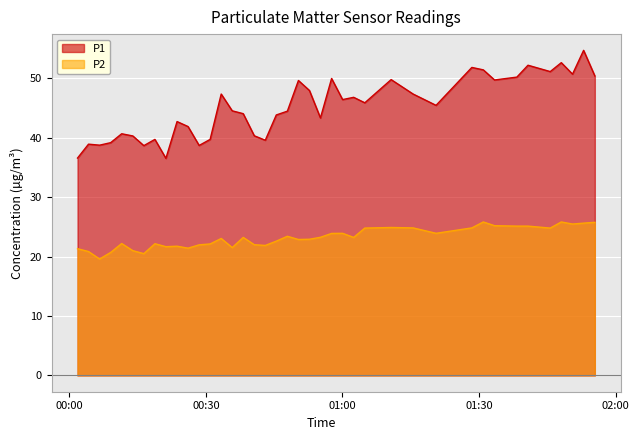

True or false: P1 and P2 intersect in this chart.

False